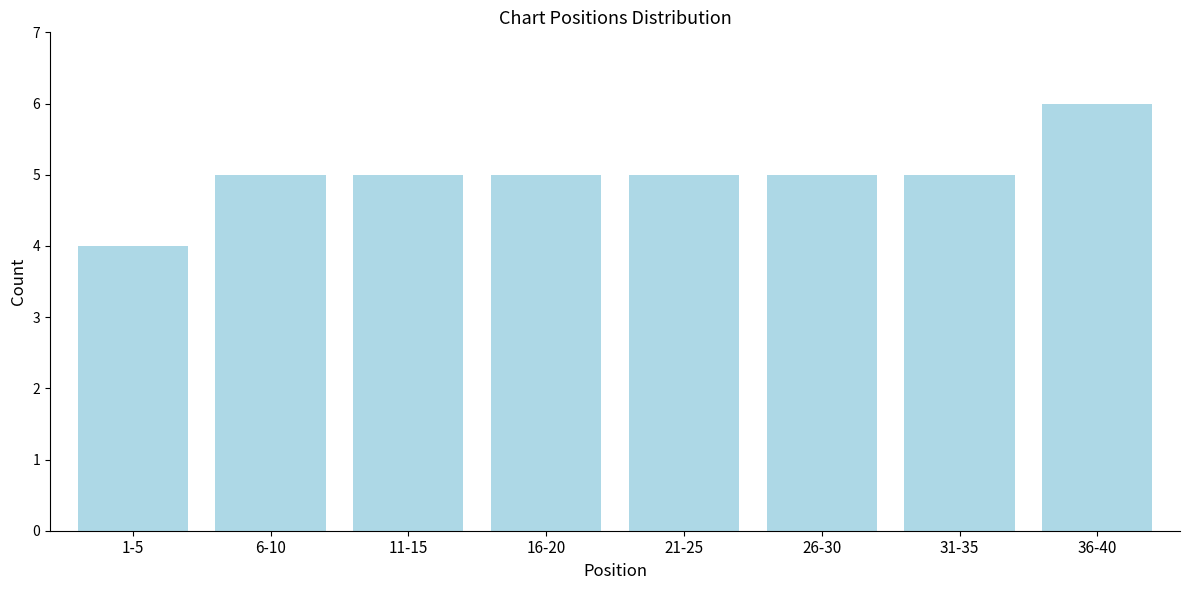

Reading left to right, transcribe all the data shown in this chart.

4	5	5	5	5	5	5	6